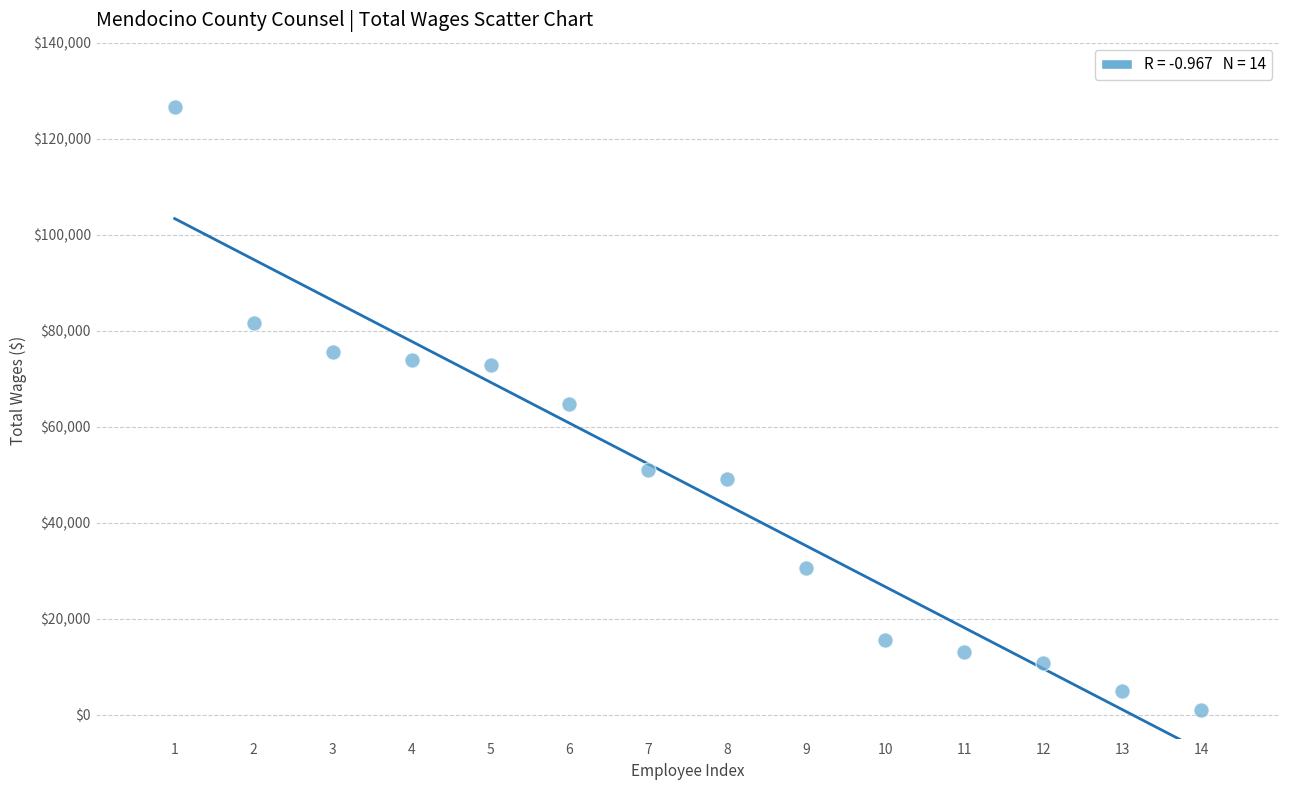

What is the range of X values (max minus min)?

13